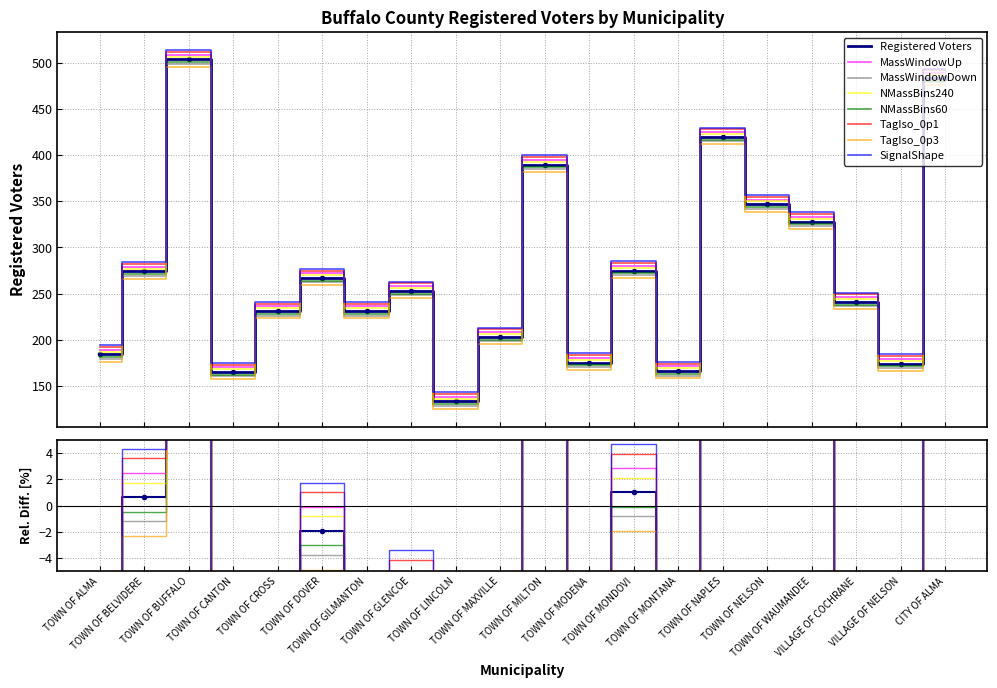

Which category has the highest value across all series?

TOWN OF BUFFALO